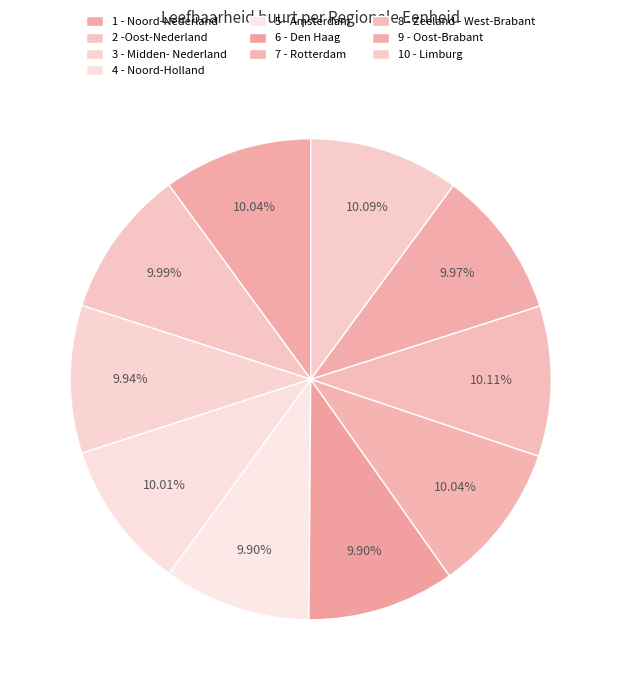

Which category has the smallest portion of the pie?

5 - Amsterdam